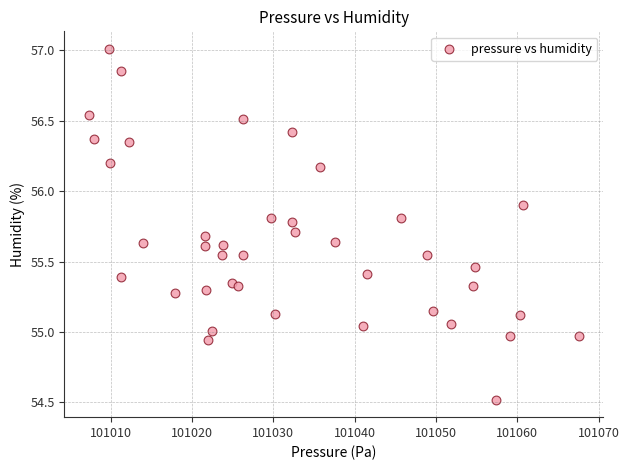

What is the range of X values (max minus min)?

60.2